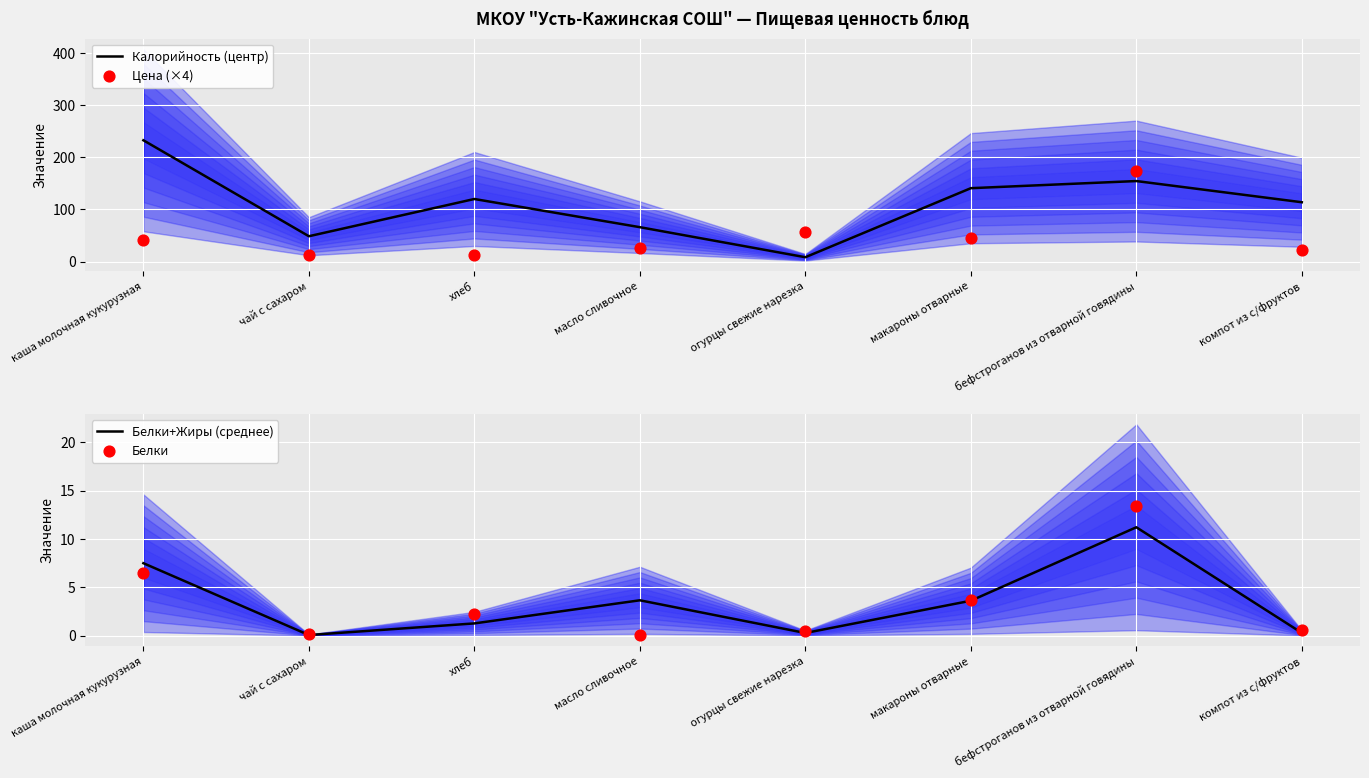

At how many categories does at least one series exceed 11?

8